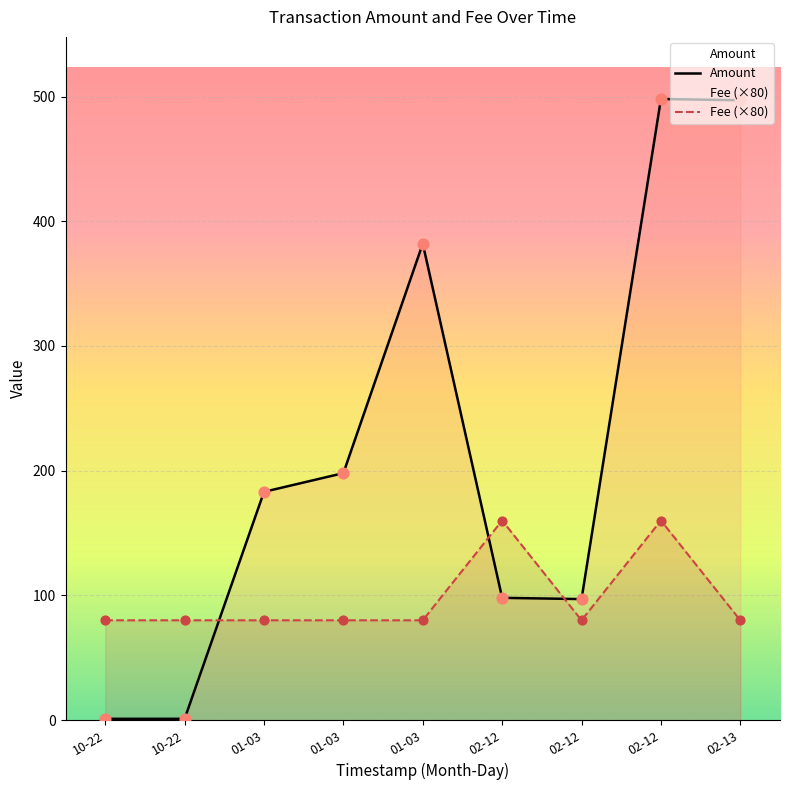

Which series contains the highest Y value?

Amount